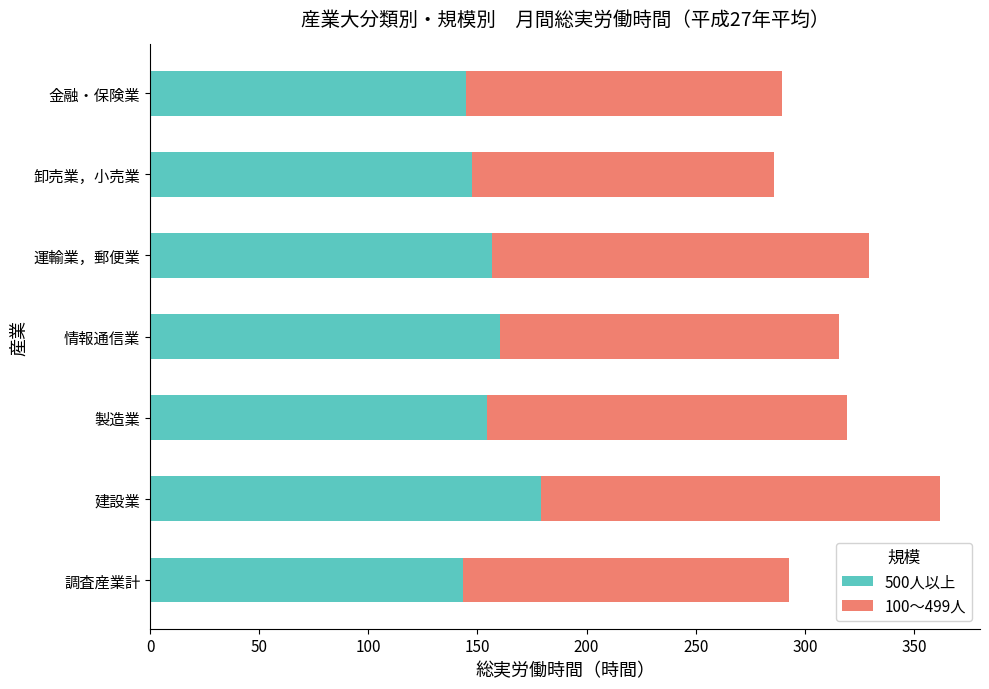

What is the highest value of the 500人以上 series?

179.0